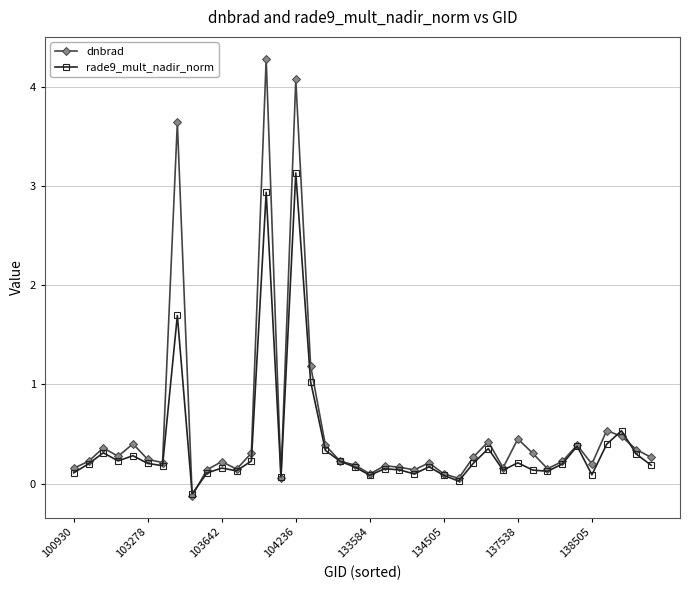

Which series has the largest range (max minus min)?

dnbrad